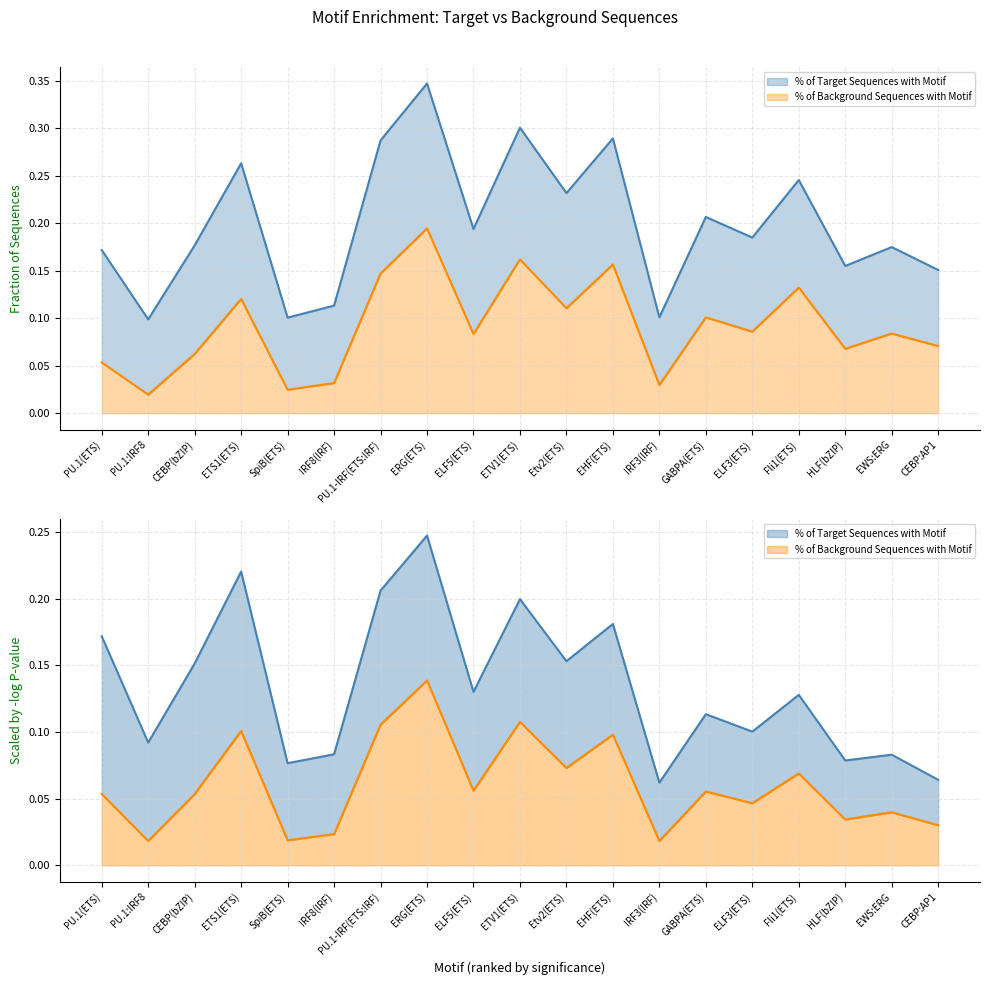

The % of Target Sequences with Motif series shows 0.1 at SpiB(ETS). True or false?

True